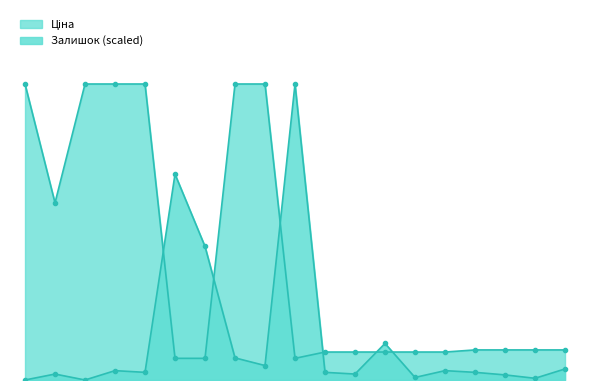

What is the greatest value displayed?

9185.1